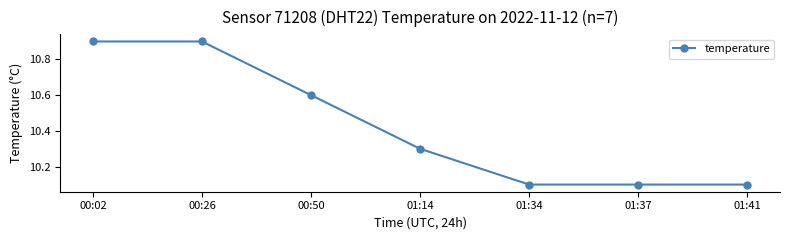

What is the minimum value shown in the chart?

10.1